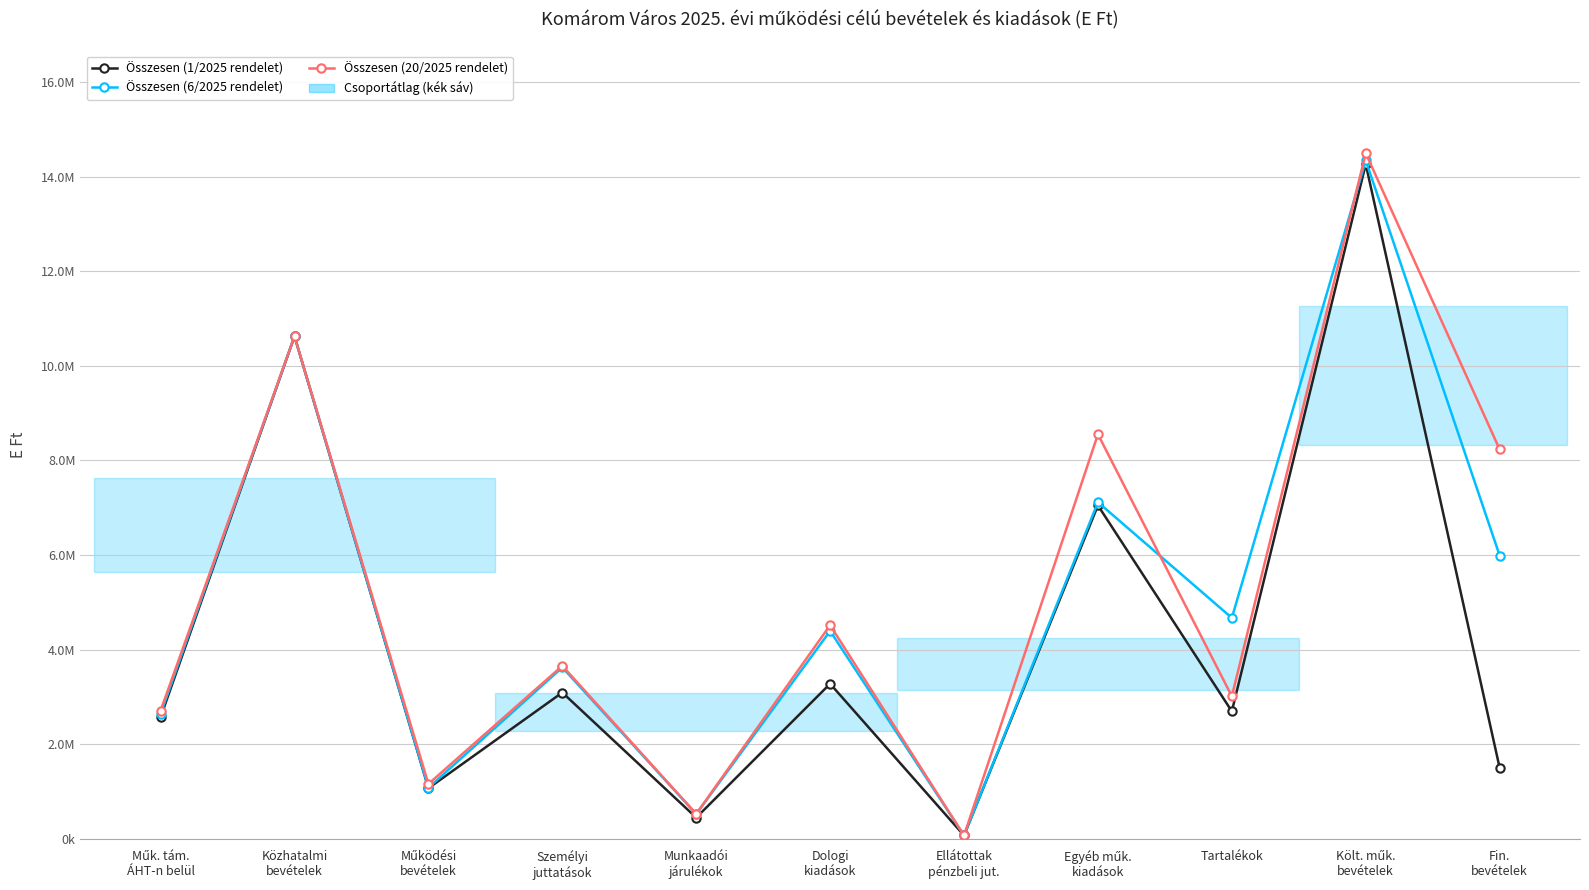

Does the chart display data point markers on the line(s)?

Yes